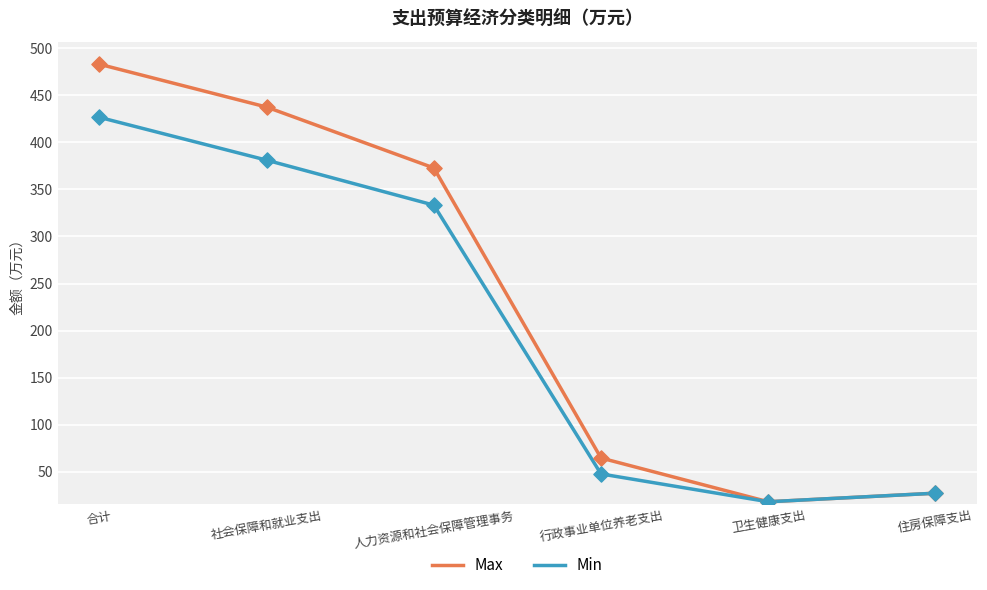

Which series has the largest total across all categories?

Max